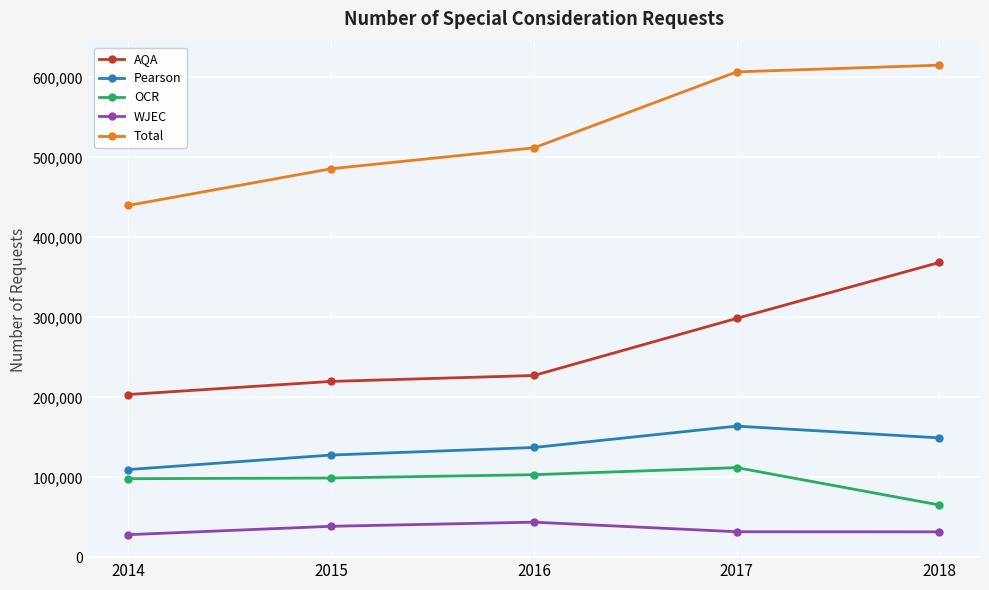

What are all the series names shown in the legend?

AQA, Pearson, OCR, WJEC, Total